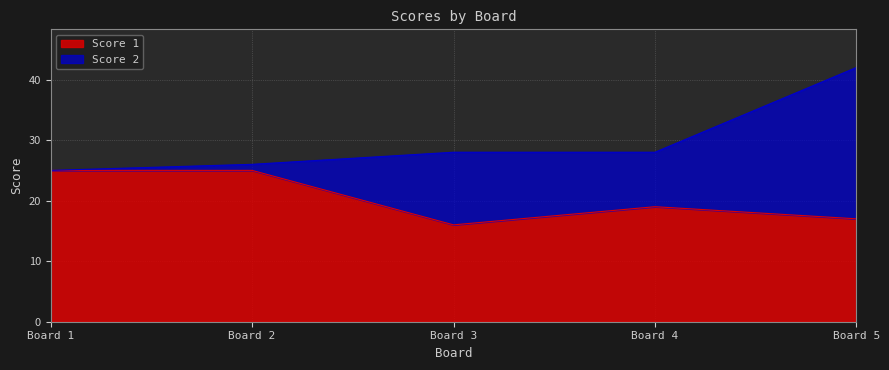

Where is the data nearest to the value 20?

4